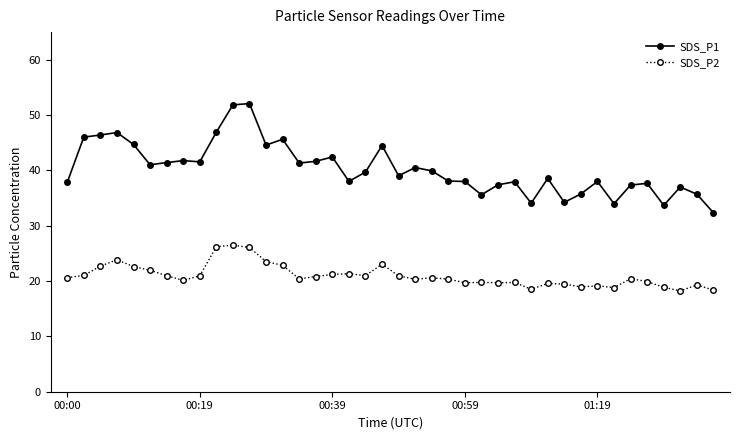

Which series has the largest range (max minus min)?

SDS_P1